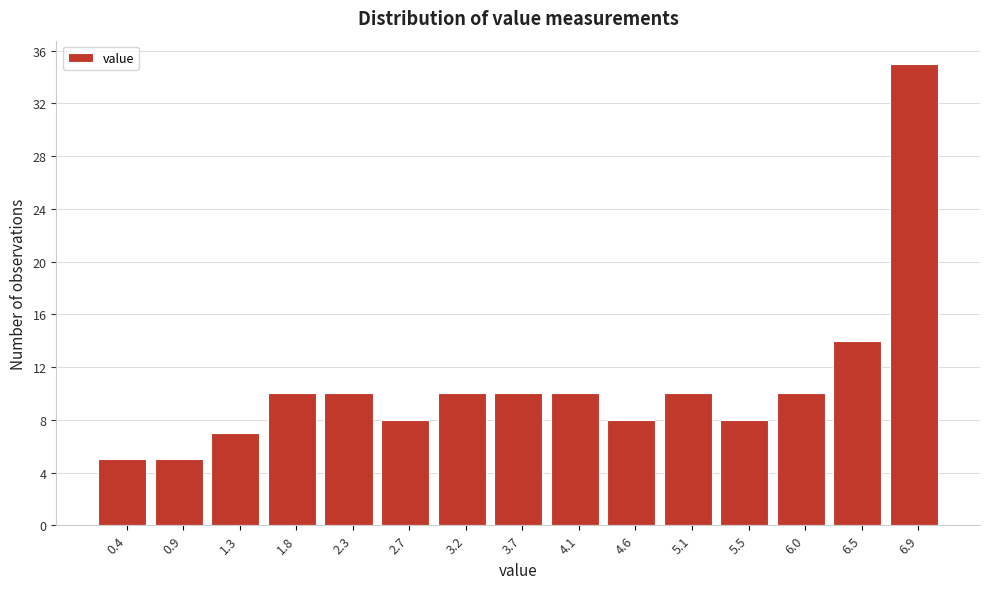

Reading left to right, extract all data points from this chart.

5	5	7	10	10	8	10	10	10	8	10	8	10	14	35